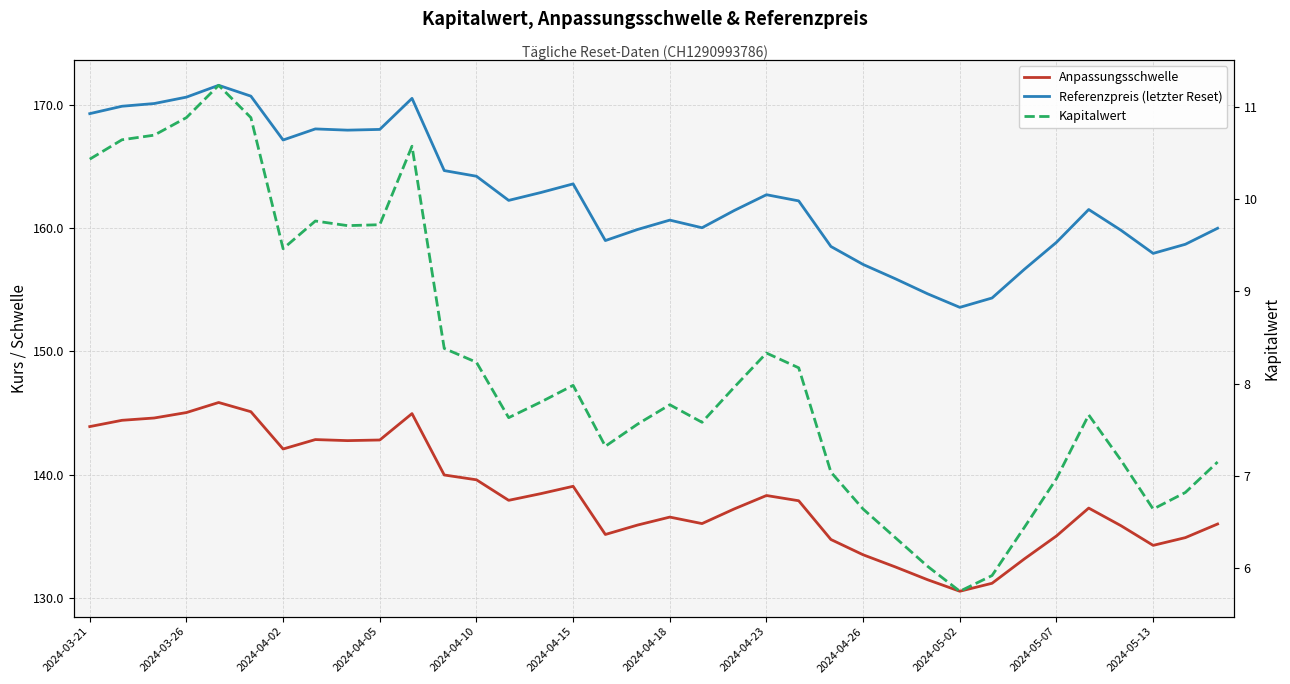

The value of Kapitalwert at 34 is 6.8. True or false?

True